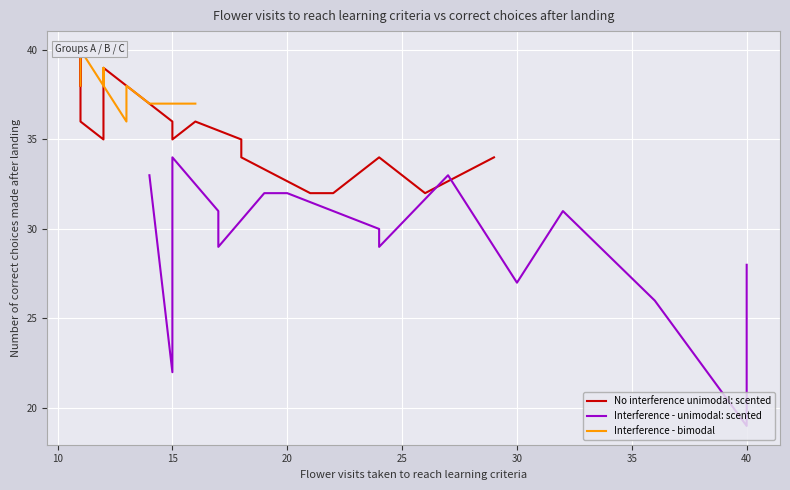

At 10, list the series in order from smallest to largest.

Interference - unimodal: scented, No interference unimodal: scented, Interference - bimodal